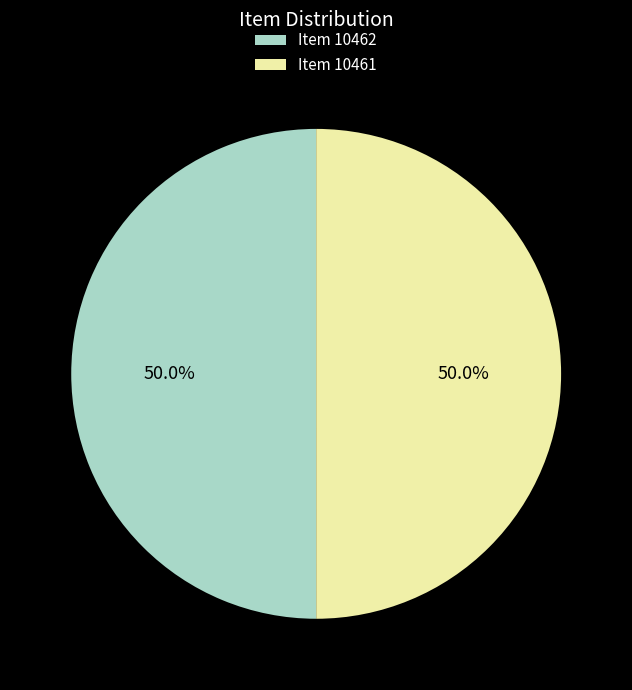

Combined, what portion of the pie is Item 10462 and Item 10461?

100.0%